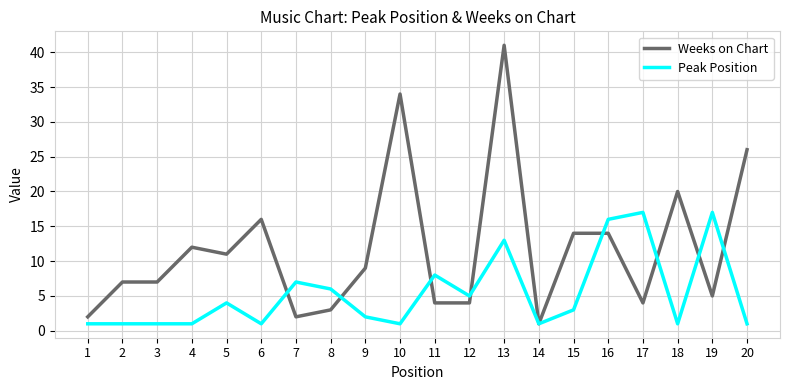

What is the difference between the Peak Position values at 19 and 3?

16